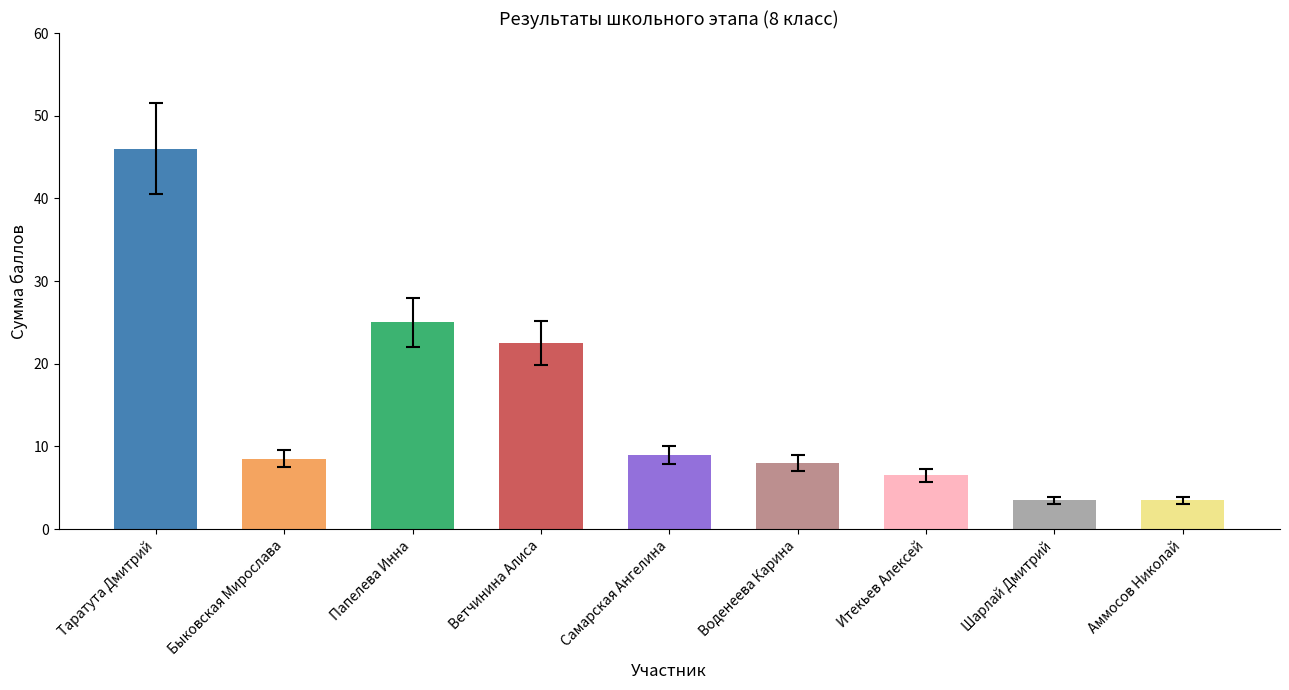

What is the difference between the maximum and minimum values?

42.5